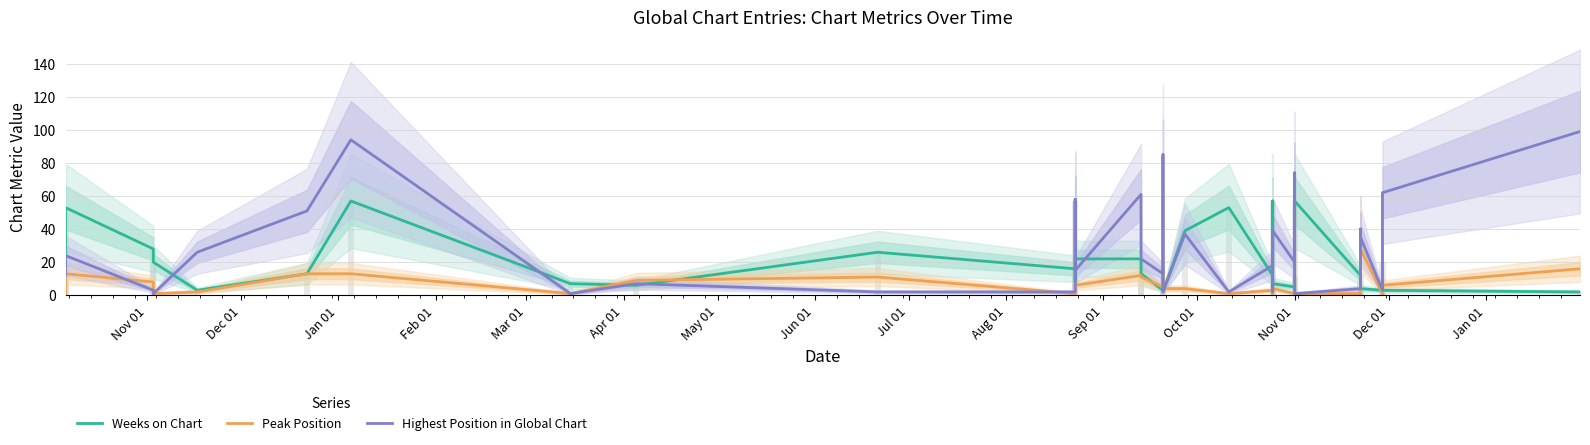

How many data points does each series have?

40